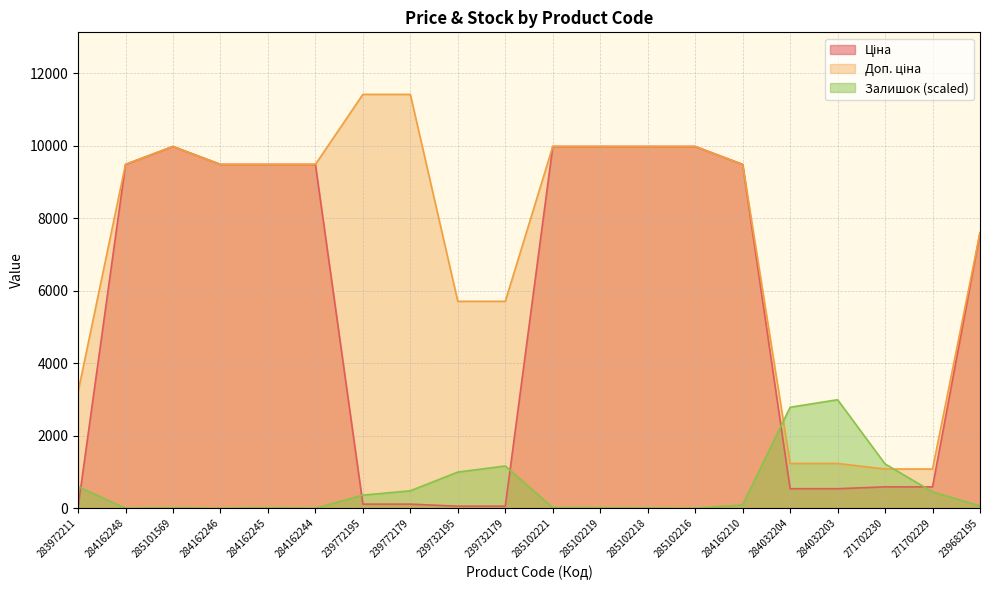

How many times do Ціна and Залишок cross each other?

5